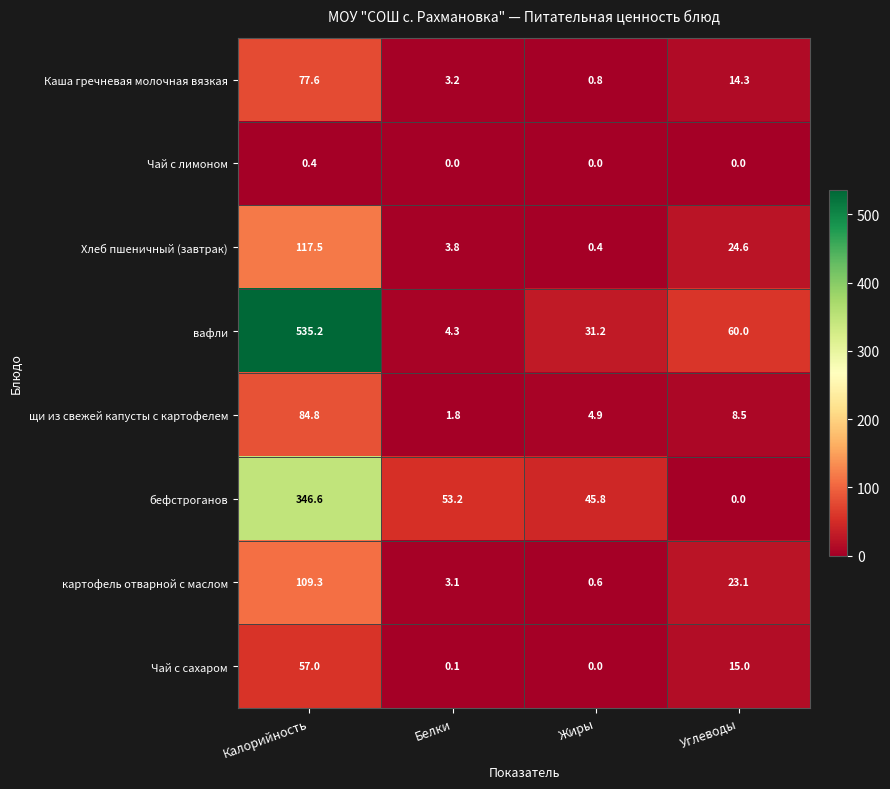

Which series has the largest total across all categories?

вафли